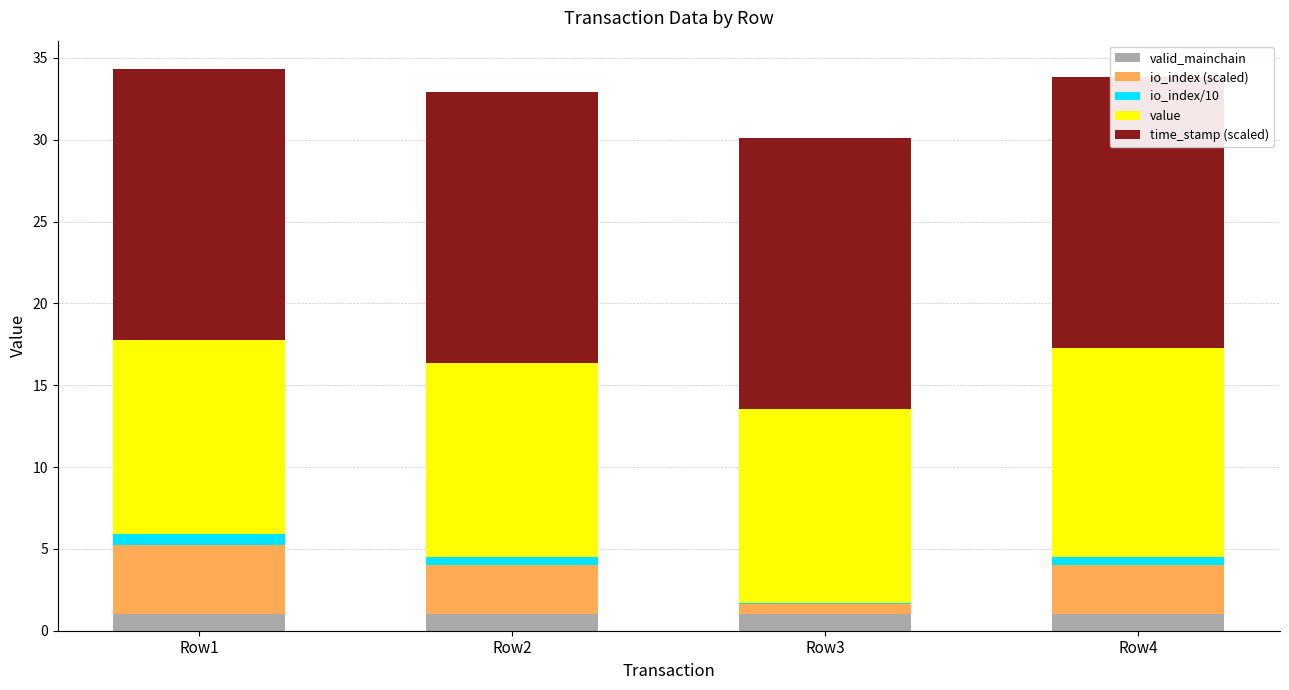

The value of value at Row2 is 18.6. True or false?

False